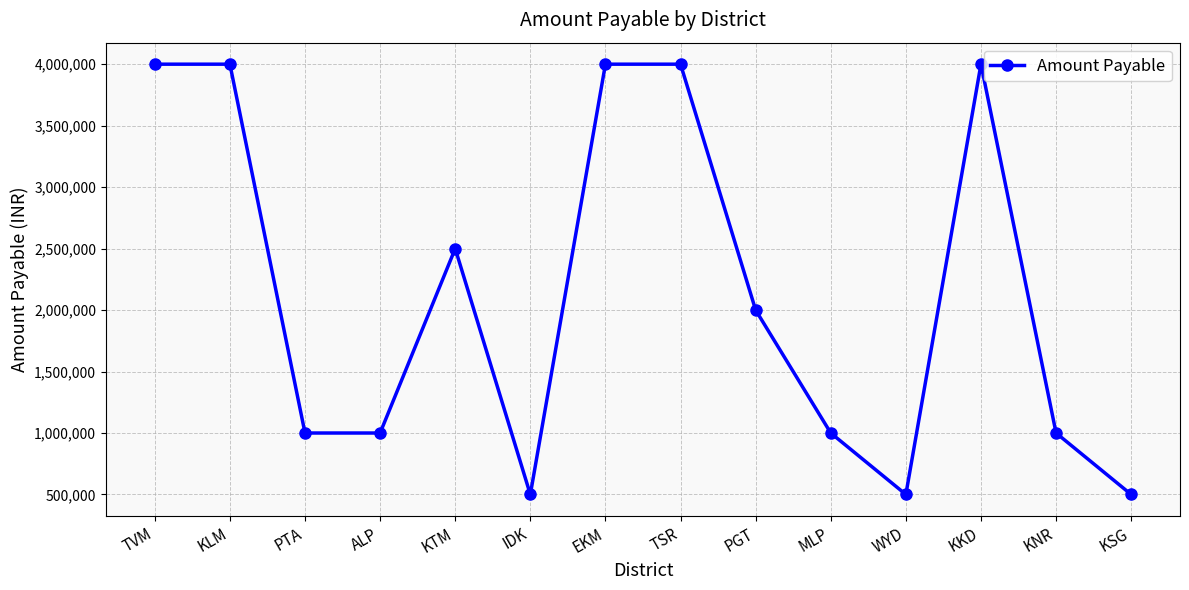

How many data points does each series have?

14